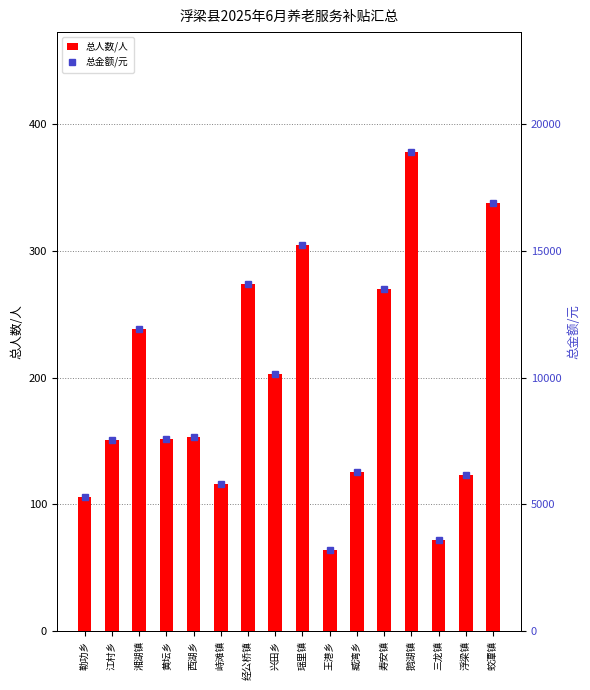

Reading right to left, what are all the values shown in this chart?

总人数/人: 蛟潭镇=338	浮梁镇=123	三龙镇=72	鹅湖镇=378	寿安镇=270	臧湾乡=126	王港乡=64	瑶里镇=305	兴田乡=203	经公桥镇=274	峙滩镇=116	西湖乡=153	黄坛乡=152	湘湖镇=238	江村乡=151	勒功乡=106
总金额/元: 蛟潭镇=16900	浮梁镇=6150	三龙镇=3600	鹅湖镇=18900	寿安镇=13500	臧湾乡=6300	王港乡=3200	瑶里镇=15250	兴田乡=10150	经公桥镇=13700	峙滩镇=5800	西湖乡=7650	黄坛乡=7600	湘湖镇=11900	江村乡=7550	勒功乡=5300